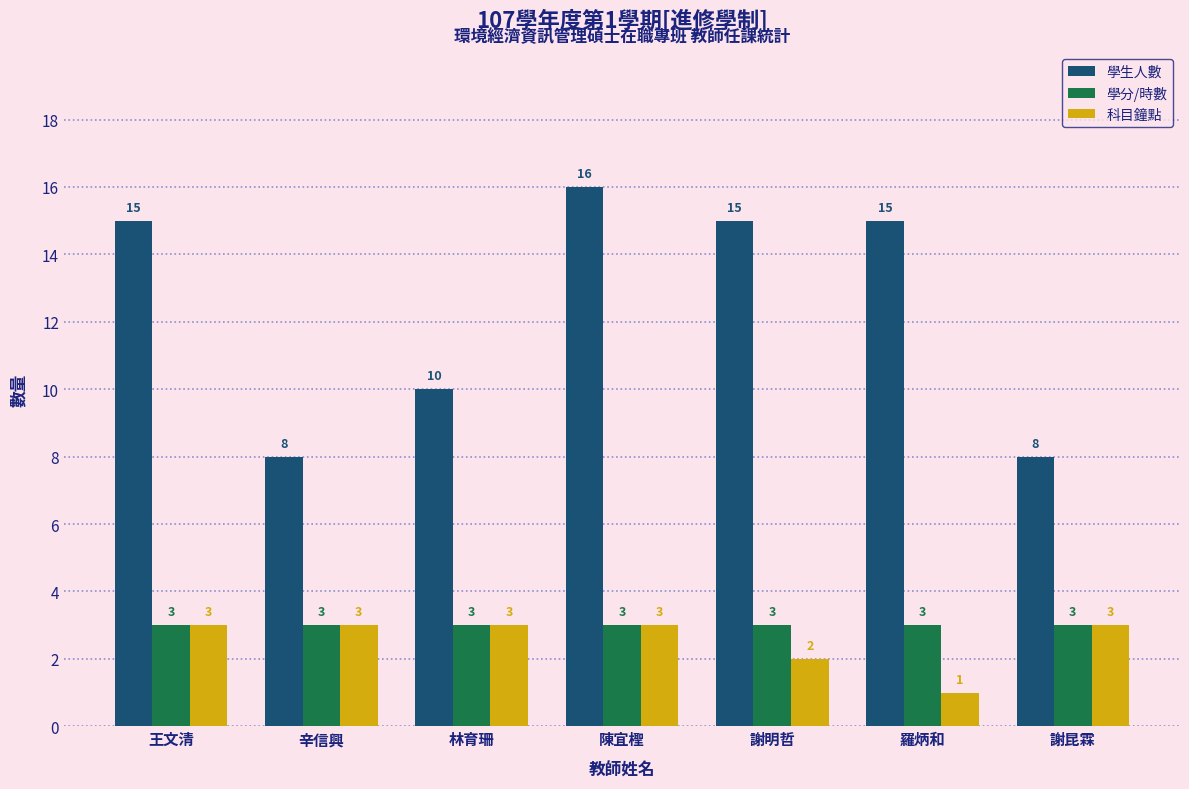

Which category has the lowest value in the 科目鐘點 series?

羅炳和